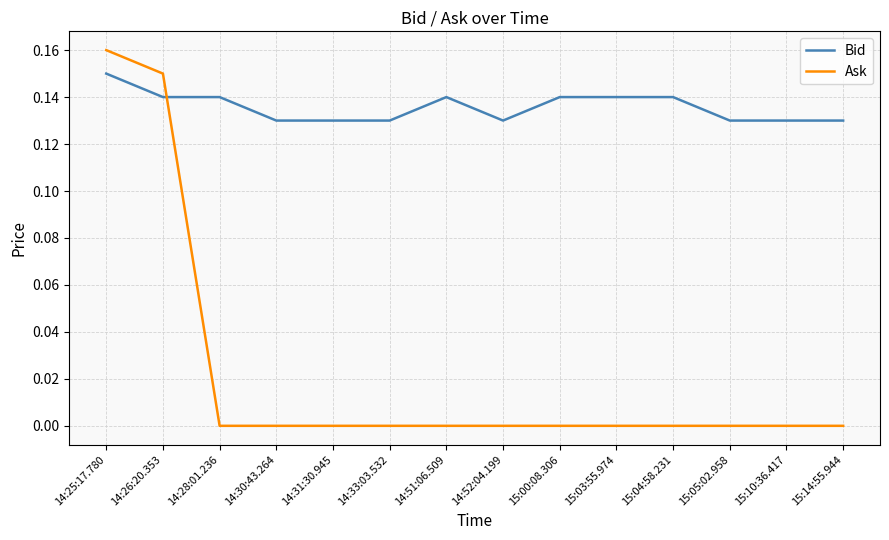

The Ask series shows 0.1 at 14:33:03.532. True or false?

False